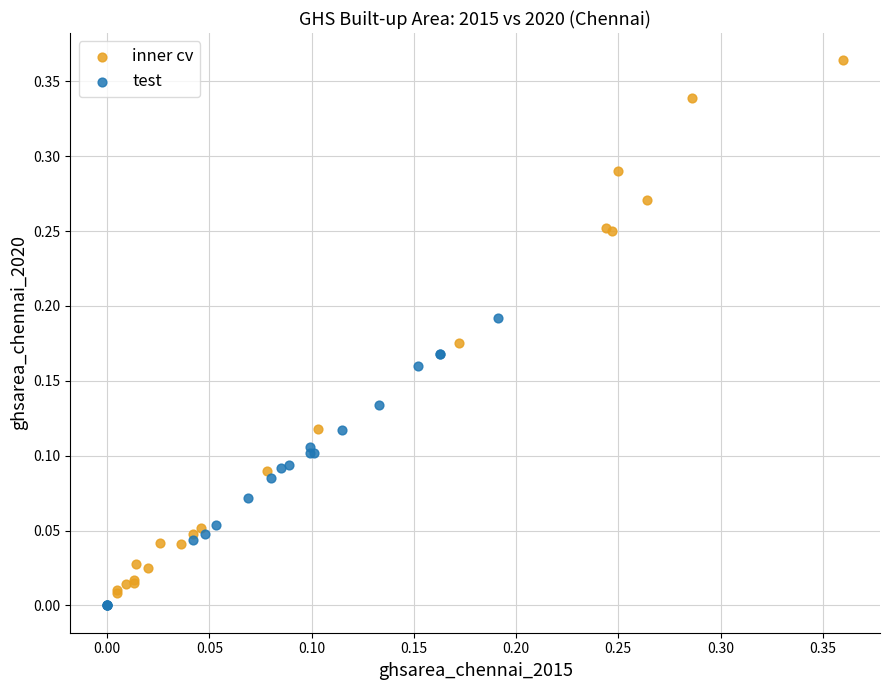

Which series reaches the maximum Y coordinate?

inner cv